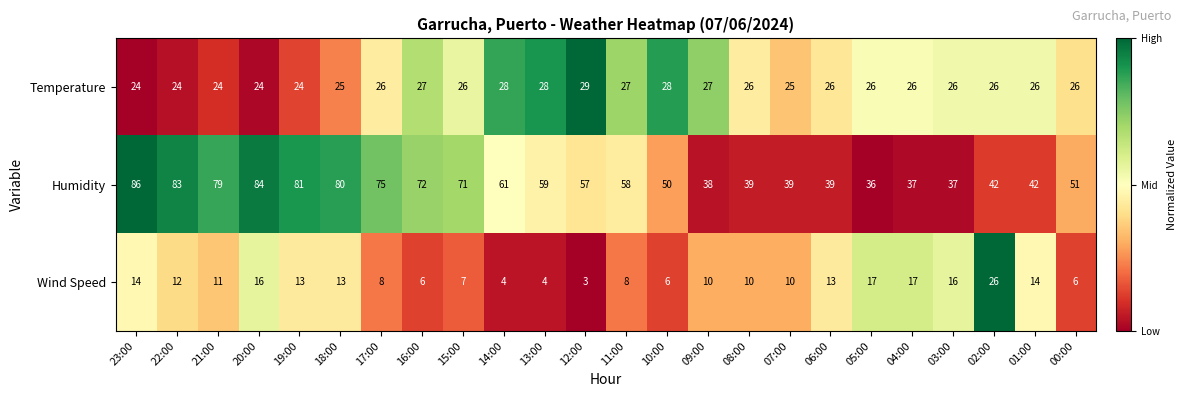

Which label corresponds to the largest value in the chart?

23:00